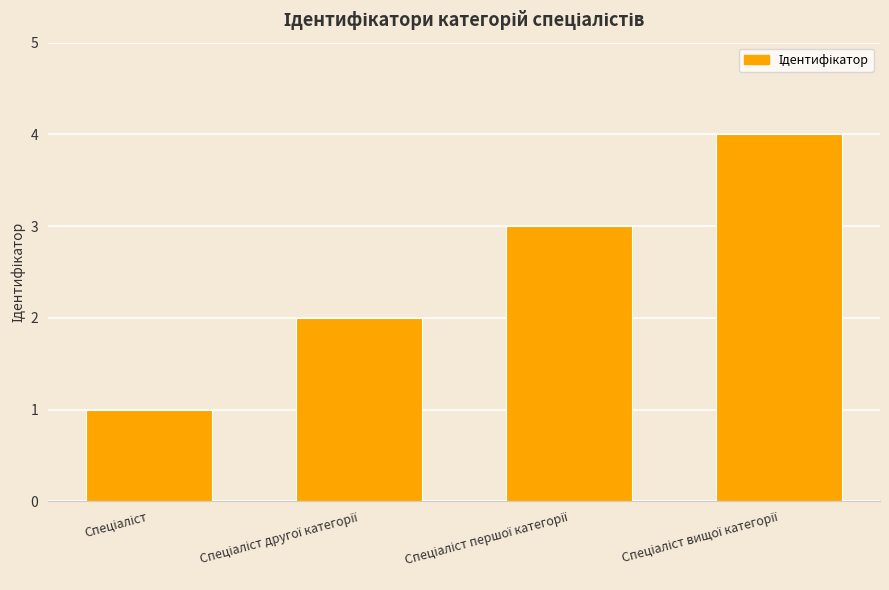

What is the greatest value displayed?

4